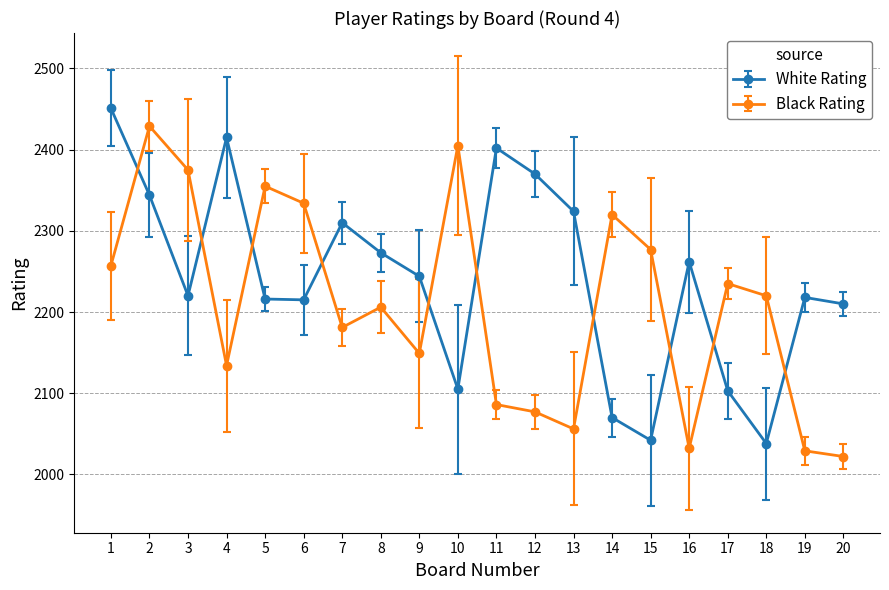

Rank the series by their average value, from lowest to highest.

Black Rating, White Rating